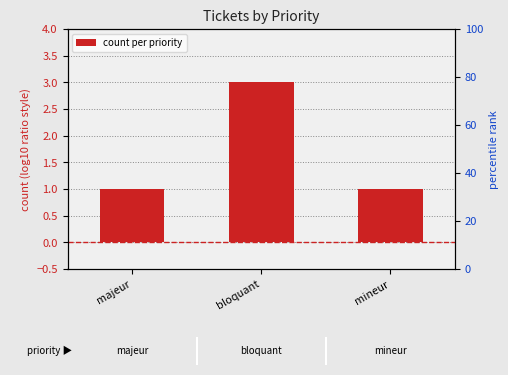

Which label corresponds to the largest value in the chart?

bloquant